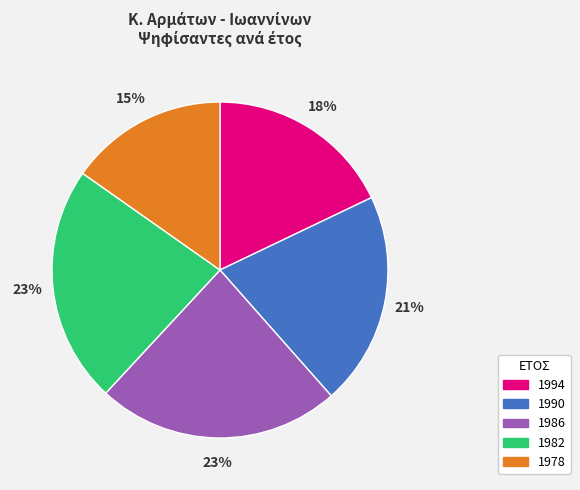

Is it true that 1982 is 23% of the pie?

True